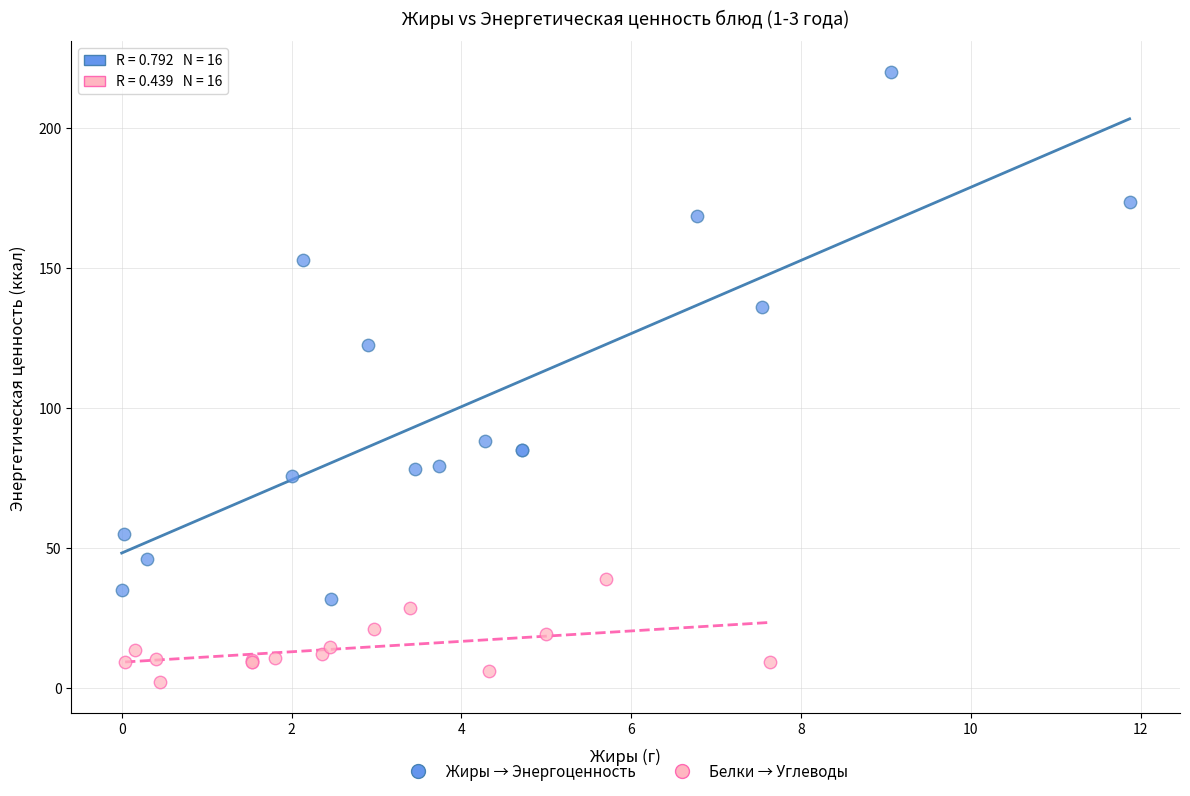

Which series has the largest Y range (max minus min)?

Жиры → Энергоценность